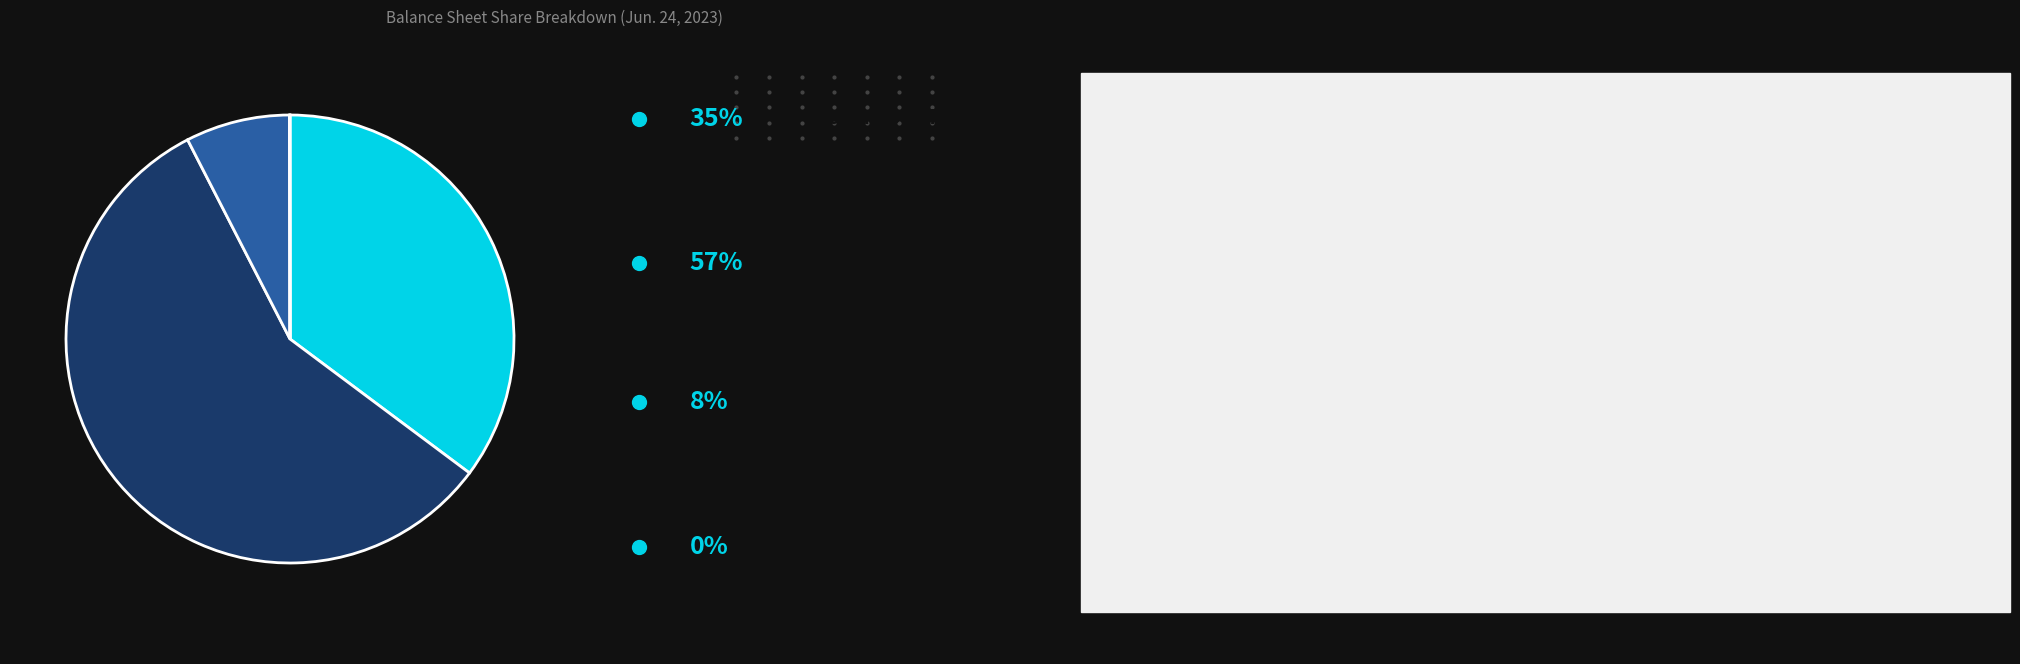

Is there any slice that represents more than half of the pie?

Yes